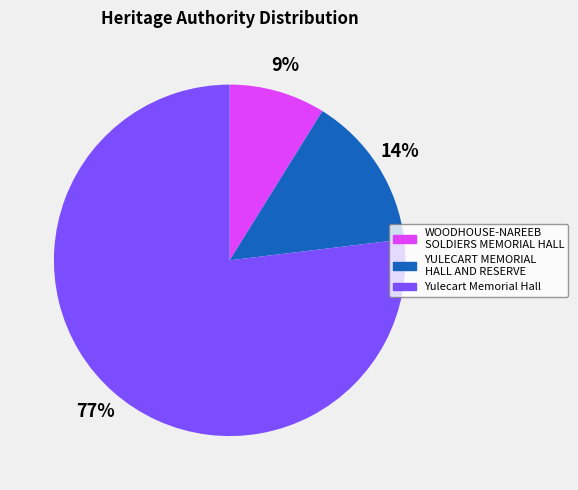

To the nearest percent, what is the difference between the YULECART MEMORIAL HALL AND RESERVE and Yulecart Memorial Hall slice percentages?

63%